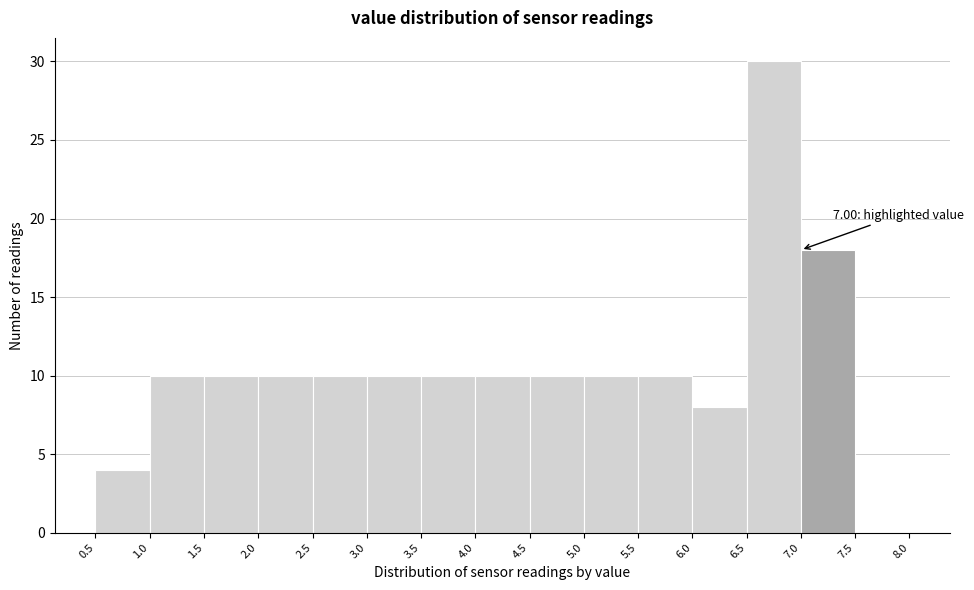

Over which range of the x-axis is the bar tallest?

6.5 to 7.0